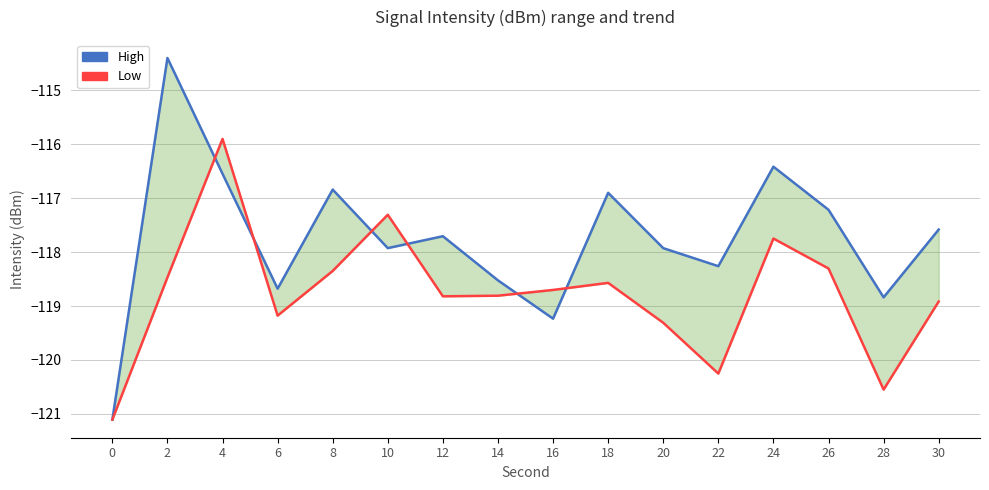

What is the difference between the maximum and second lowest values in the High series?

4.8